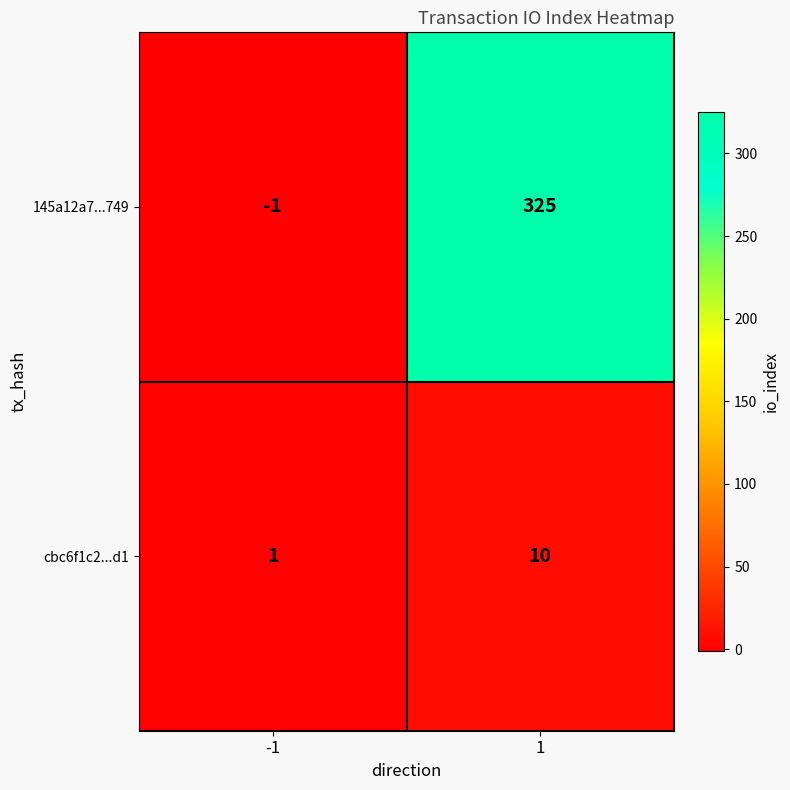

What is the maximum value shown in the chart?

325